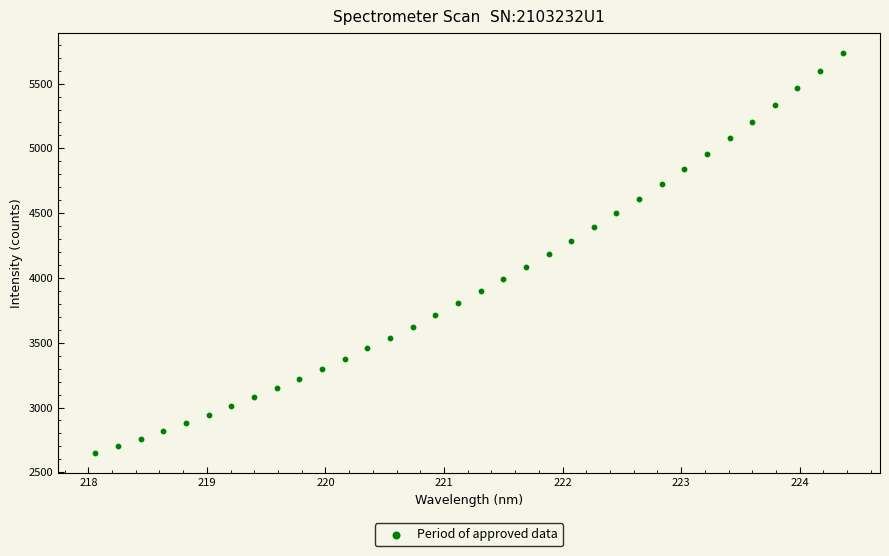

What is the range of X values (max minus min)?

6.3